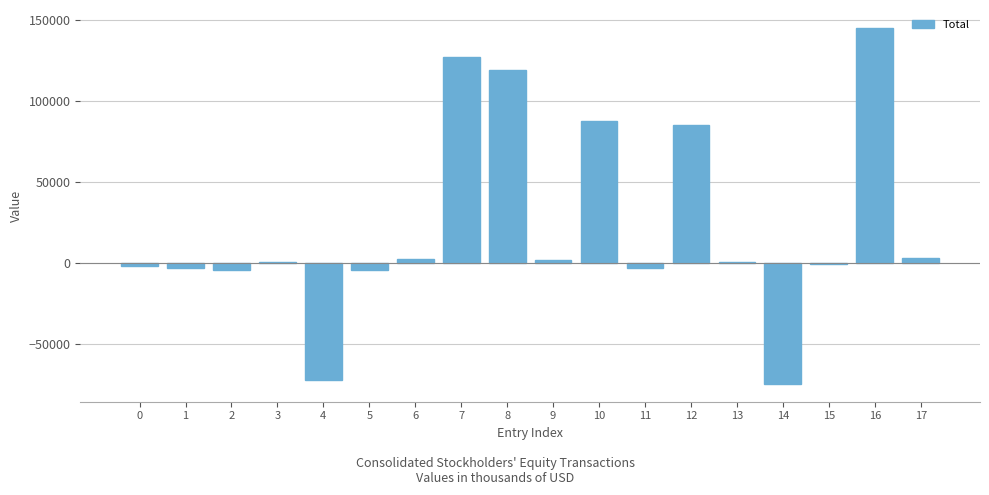

The value at 10 is 87924. True or false?

True